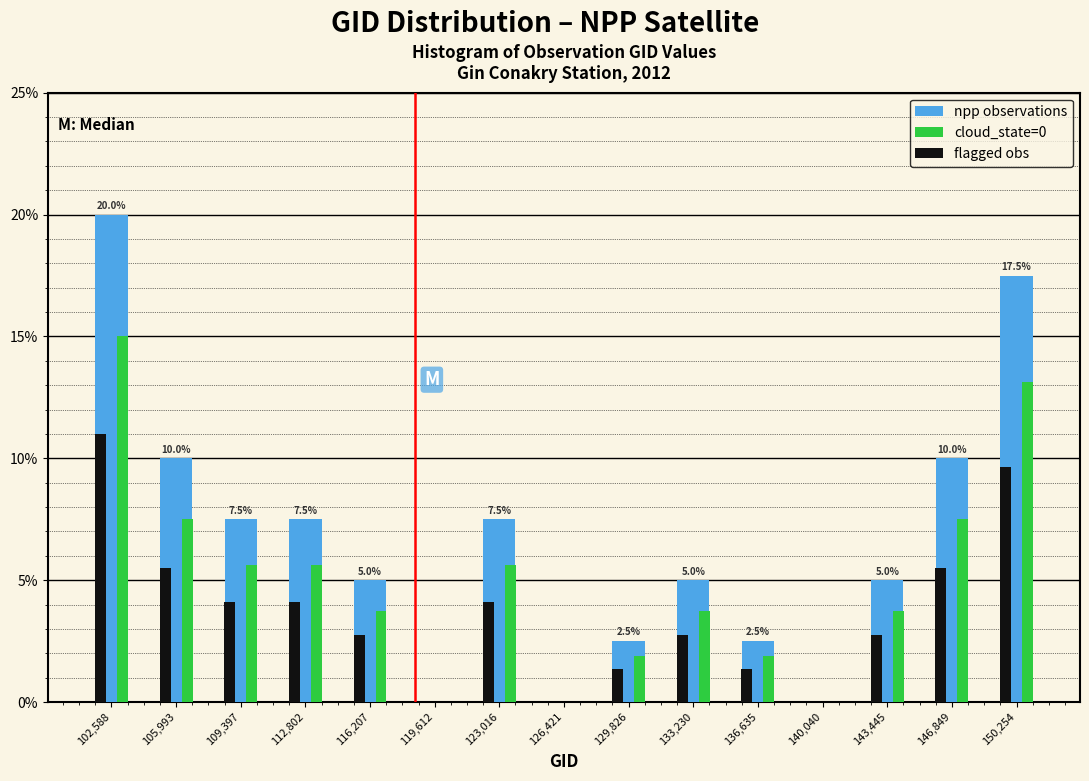

In the npp observations series, which range on the x-axis has the tallest bar?

101000 to 104500